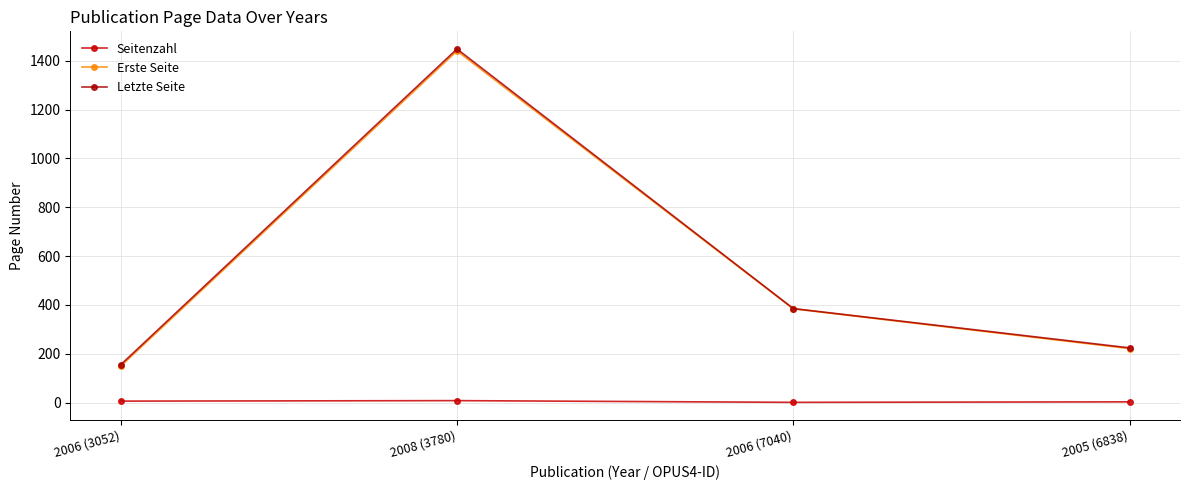

At which label does Letzte Seite first exceed 385?

2008 (3780)